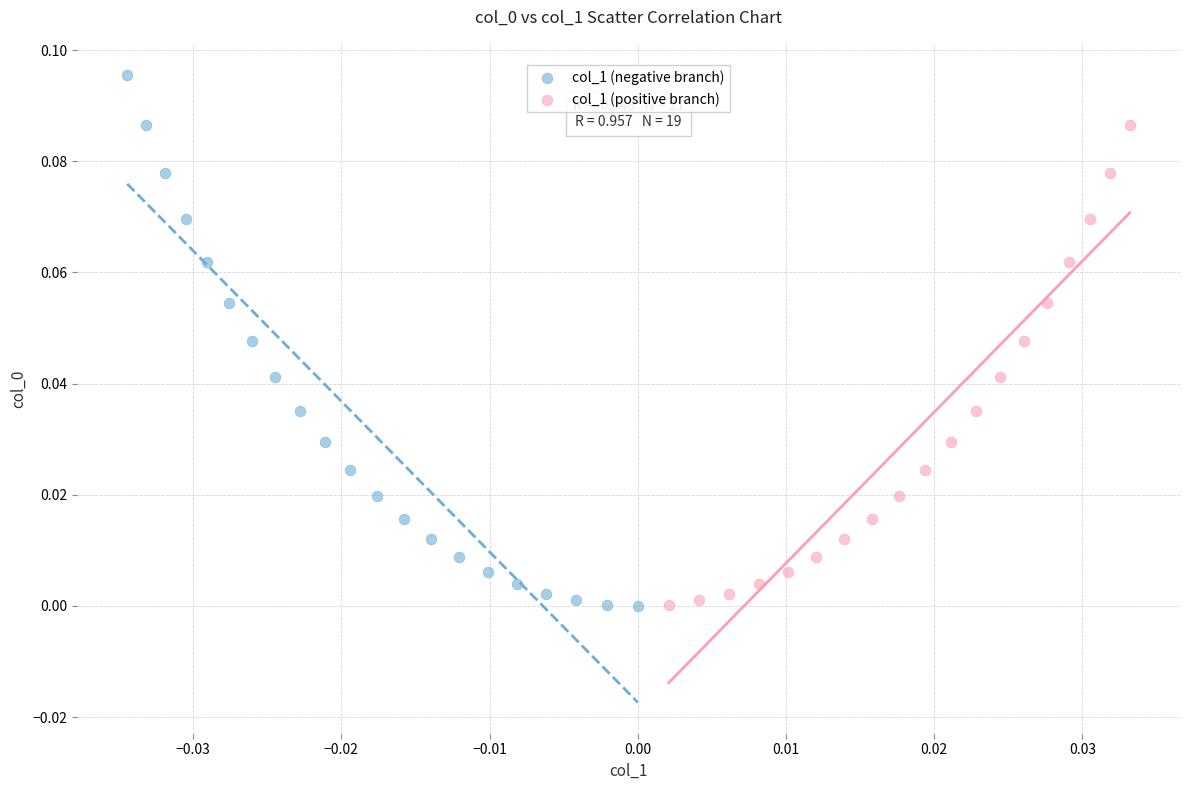

Which series has the largest Y range (max minus min)?

col_1 (negative branch)